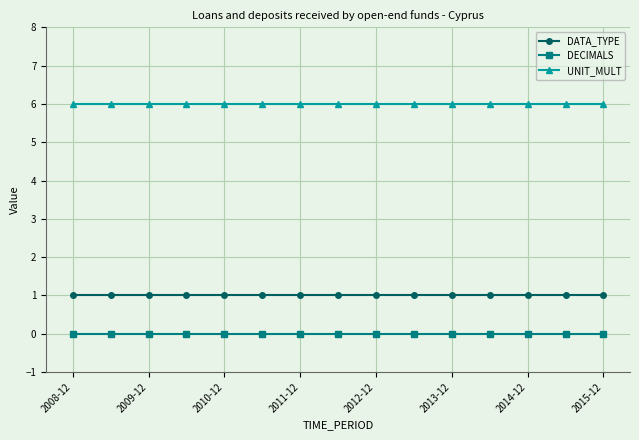

What is the value of the DATA_TYPE point at the 11th from the left?

1